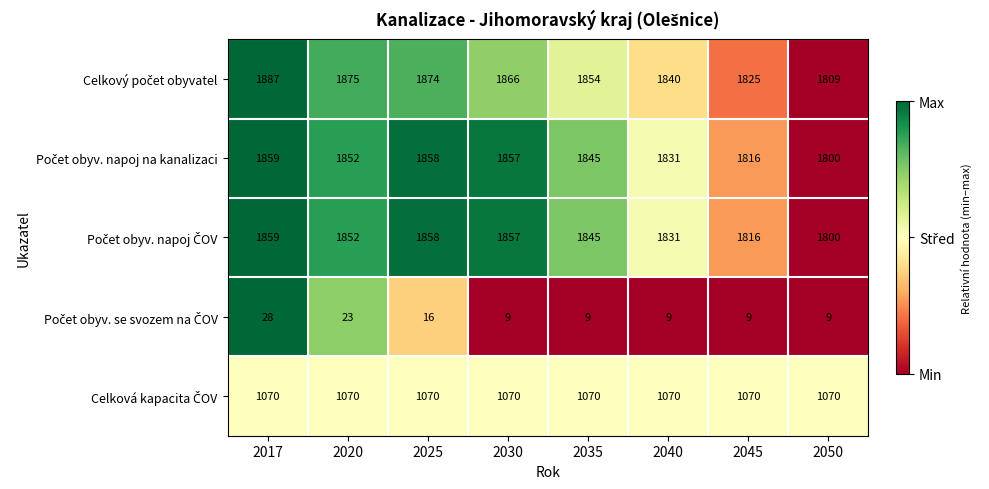

Which label corresponds to the largest value in the chart?

2017